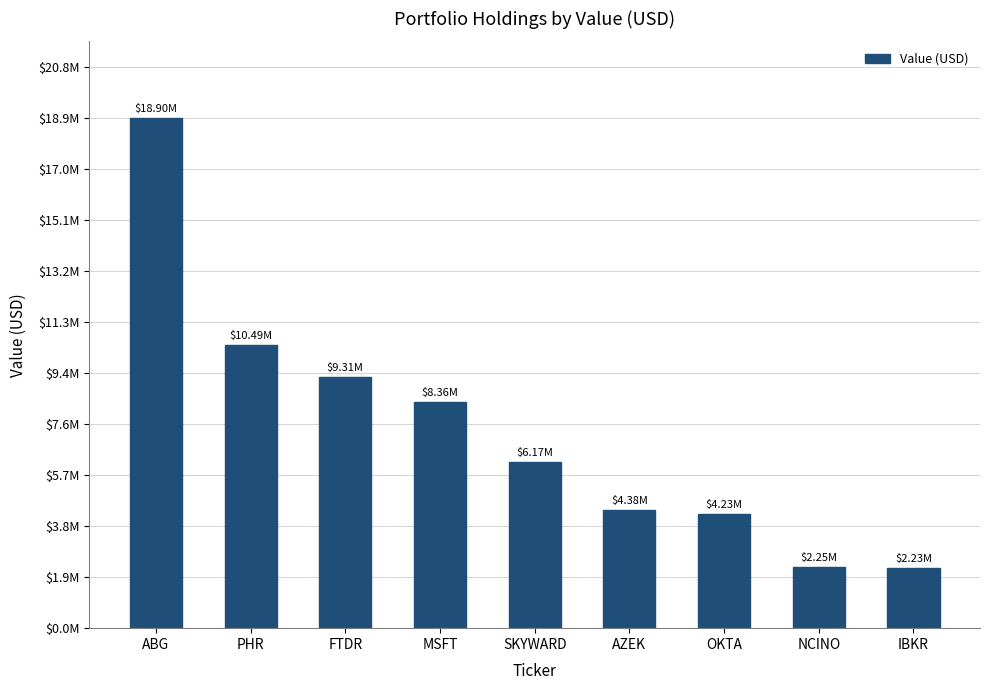

How many data points are above 6167340?

4